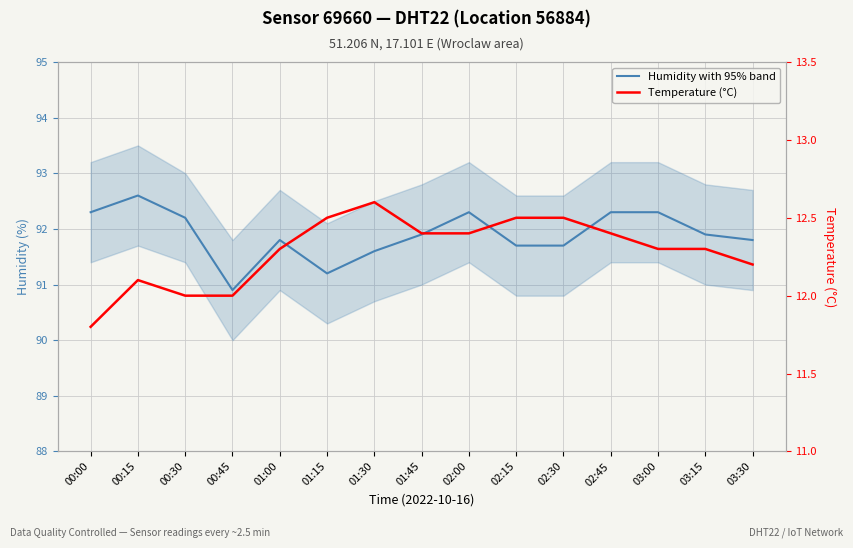

What value does the Temperature (°C) series have at 01:00?

12.3